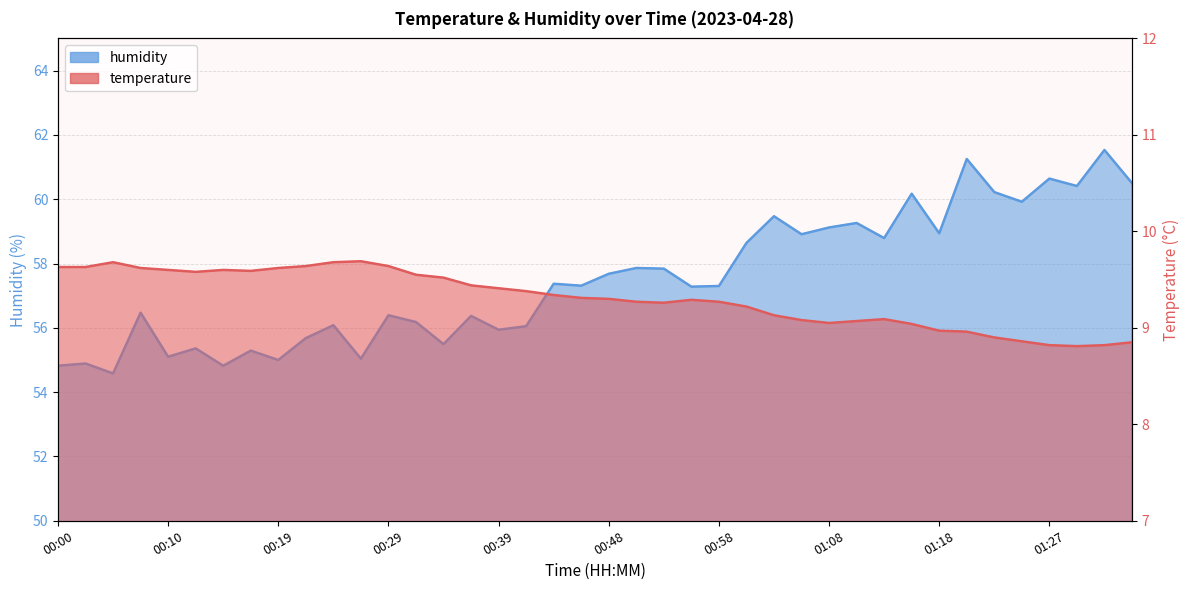

At which category does temperature reach its first local peak?

00:05